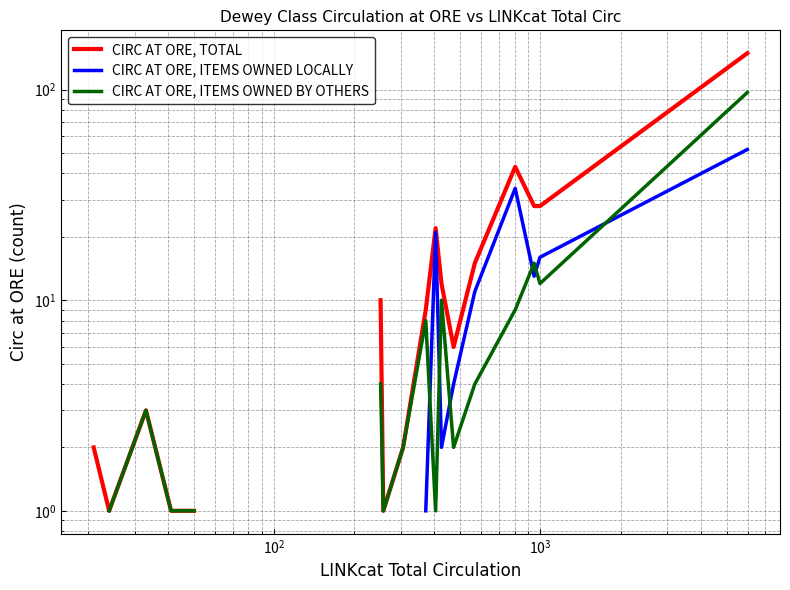

How many values in CIRC AT ORE, ITEMS OWNED BY OTHERS are above zero?

17